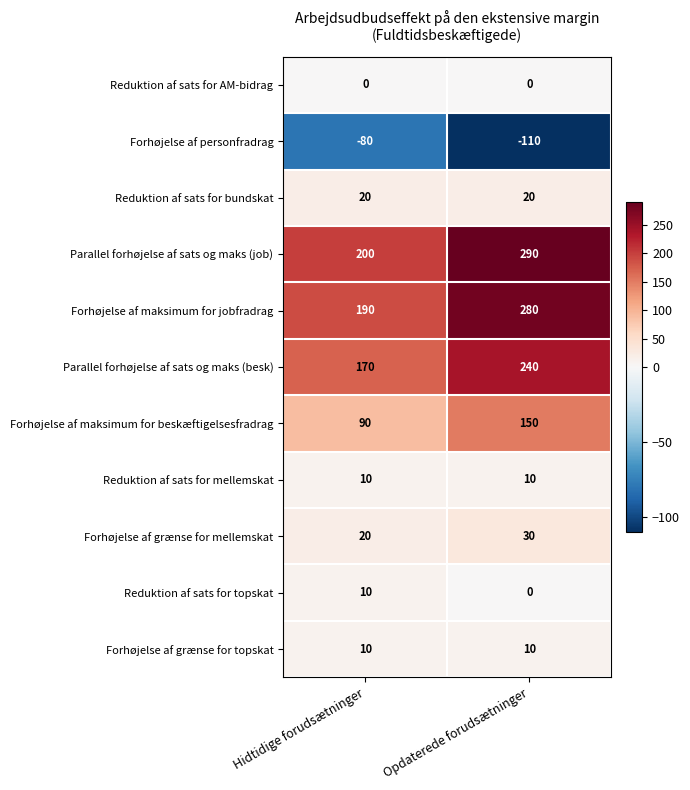

Reading left to right, transcribe all the data shown in this chart.

Reduktion af sats for AM-bidrag: Hidtidige forudsætninger=0	Opdaterede forudsætninger=0
Forhøjelse af personfradrag: Hidtidige forudsætninger=-80	Opdaterede forudsætninger=-110
Reduktion af sats for bundskat: Hidtidige forudsætninger=20	Opdaterede forudsætninger=20
Parallel forhøjelse af sats og maks (job): Hidtidige forudsætninger=200	Opdaterede forudsætninger=290
Forhøjelse af maksimum for jobfradrag: Hidtidige forudsætninger=190	Opdaterede forudsætninger=280
Parallel forhøjelse af sats og maks (besk): Hidtidige forudsætninger=170	Opdaterede forudsætninger=240
Forhøjelse af maksimum for beskæftigelsesfradrag: Hidtidige forudsætninger=90	Opdaterede forudsætninger=150
Reduktion af sats for mellemskat: Hidtidige forudsætninger=10	Opdaterede forudsætninger=10
Forhøjelse af grænse for mellemskat: Hidtidige forudsætninger=20	Opdaterede forudsætninger=30
Reduktion af sats for topskat: Hidtidige forudsætninger=10	Opdaterede forudsætninger=0
Forhøjelse af grænse for topskat: Hidtidige forudsætninger=10	Opdaterede forudsætninger=10